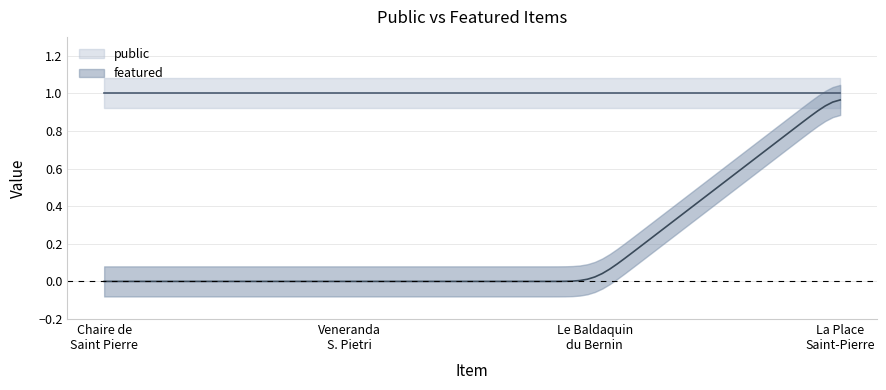

Reading left to right, transcribe all the data shown in this chart.

public: Chaire de Saint Pierre=1	Veneranda S. Pietri Cathedra=1	Le Baldaquin du Bernin=1	La Place Saint-Pierre=1
featured: Chaire de Saint Pierre=0	Veneranda S. Pietri Cathedra=0	Le Baldaquin du Bernin=0	La Place Saint-Pierre=1